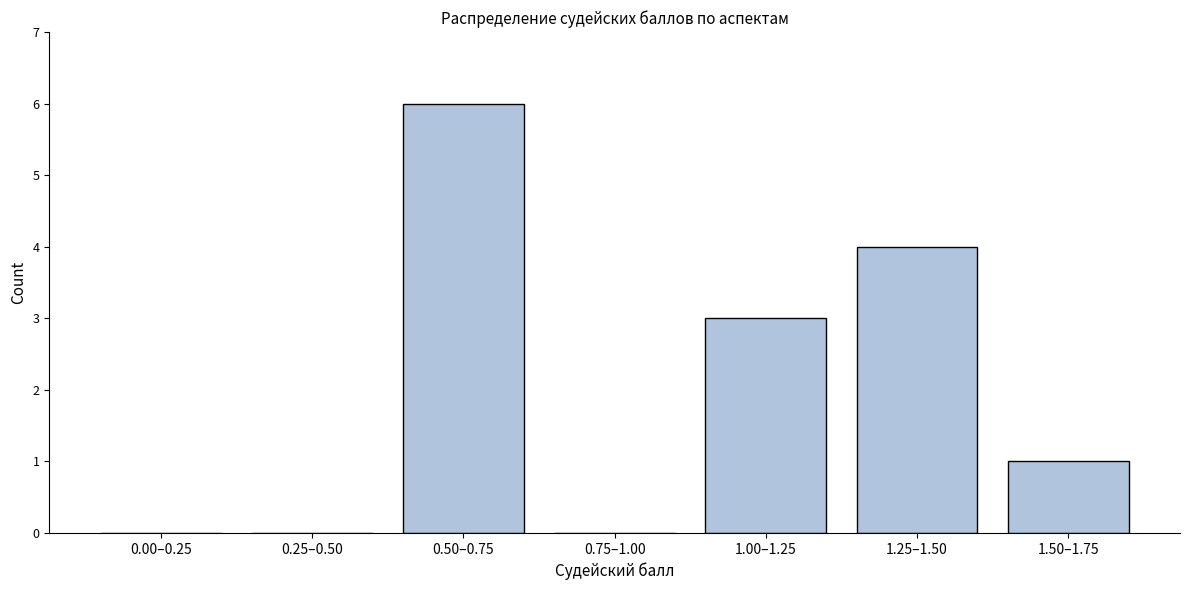

Reading right to left, what are all the values shown in this chart?

1.50–1.75=1	1.25–1.50=4	1.00–1.25=3	0.75–1.00=0	0.50–0.75=6	0.25–0.50=0	0.00–0.25=0